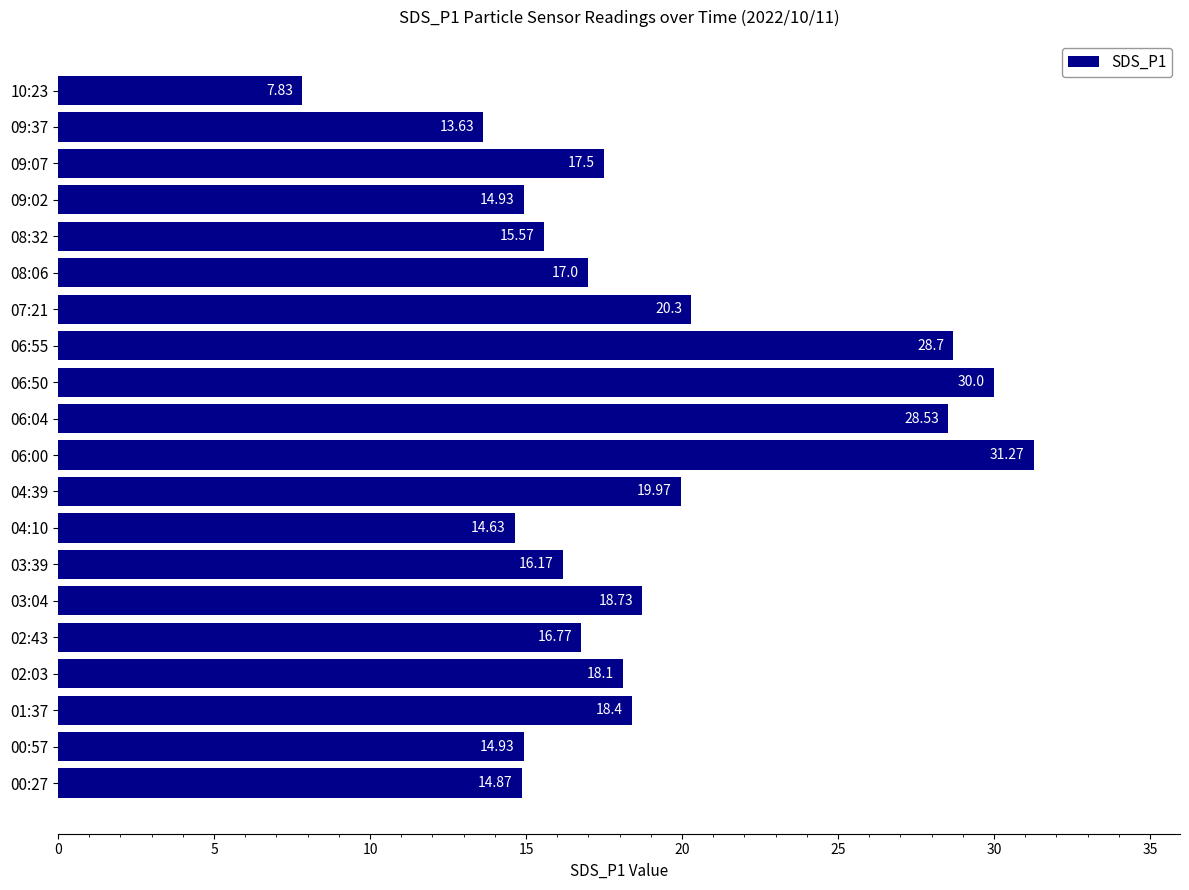

What is the difference between the maximum and minimum values?

23.4